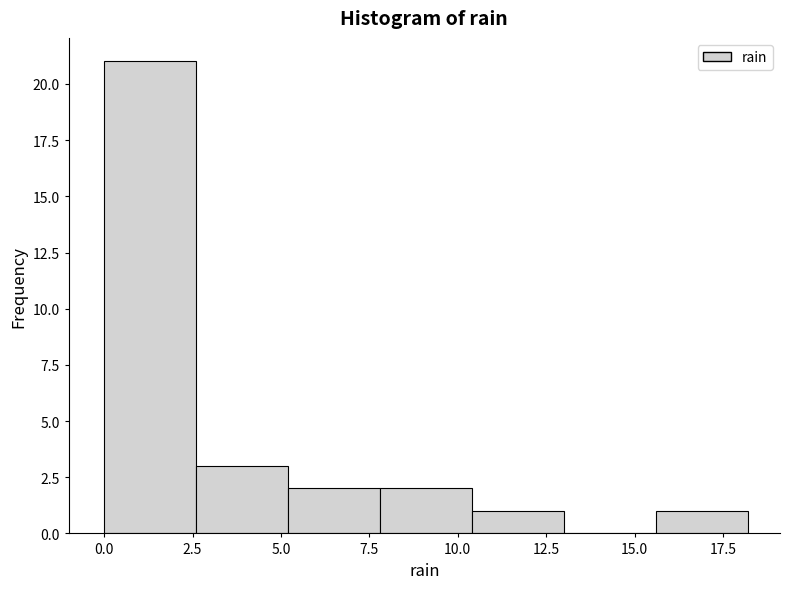

Reading left to right, transcribe this chart: for each bar, give the range it covers on the x-axis and its height. Neither the bar edges nor the heights are printed on the chart, so give them approximately, as read against the axes.

0.0 to 2.6: 21
2.6 to 5.2: 3
5.2 to 7.8: 2
7.8 to 10.4: 2
10.4 to 13.0: 1
13.0 to 15.6: 0
15.6 to 18.2: 1